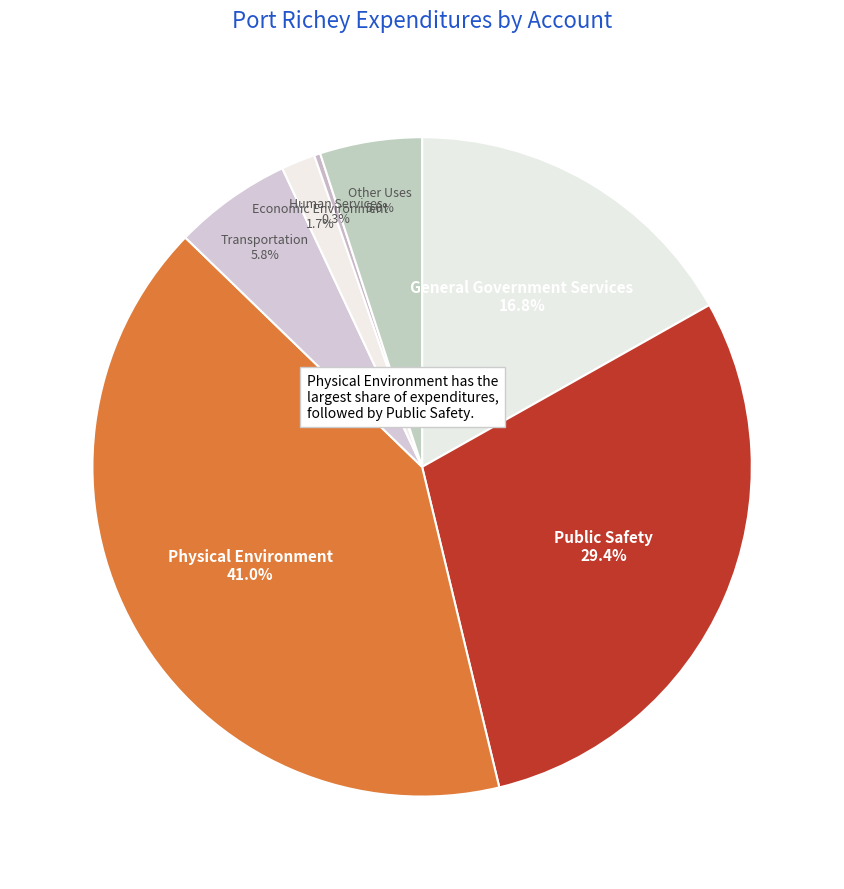

Which category has the biggest portion of the pie?

Physical Environment